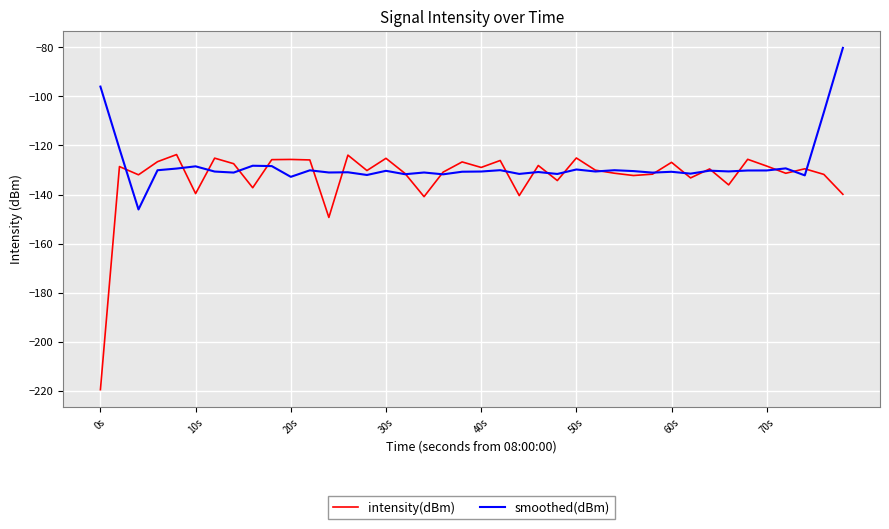

What is the minimum value shown in the chart?

-219.5